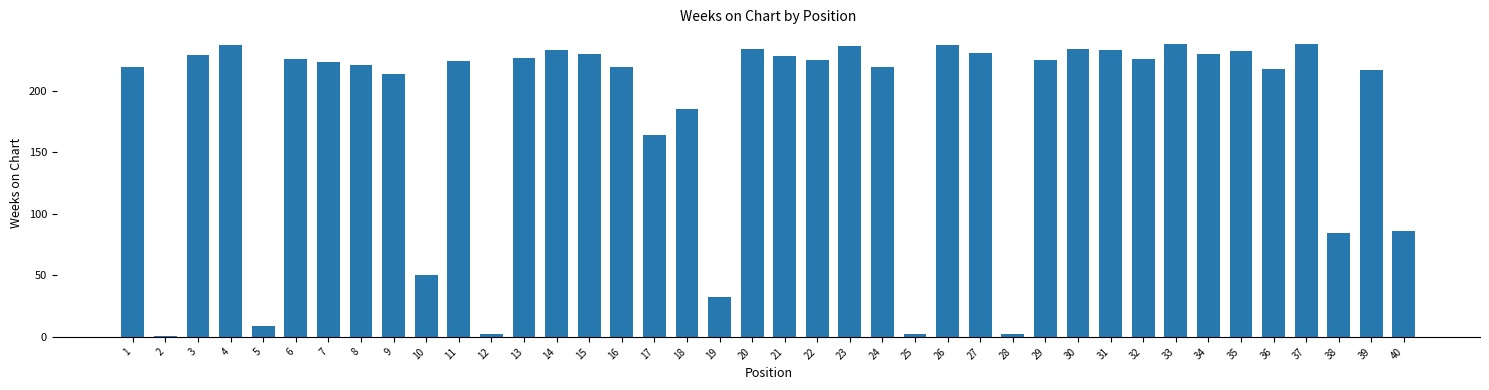

At which label is the value closest to 119?

40